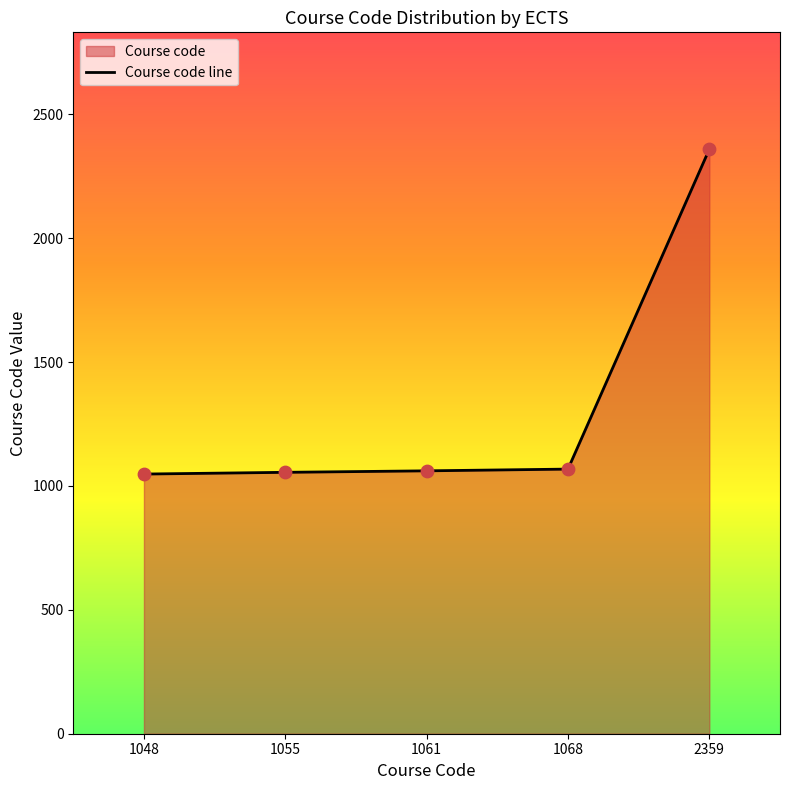

Between 1061 and 1068, which is larger?

1068